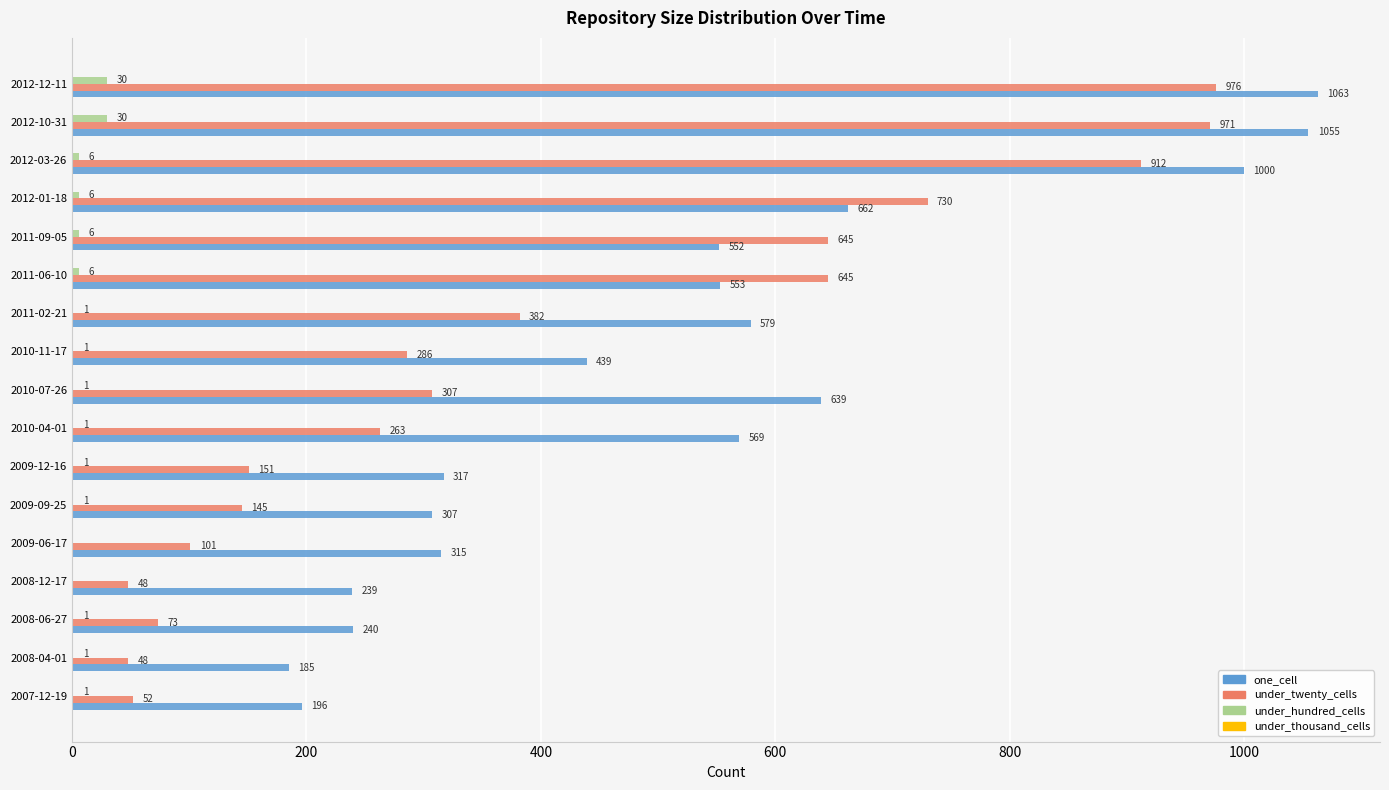

What is the average value of the under_hundred_cells series?

5